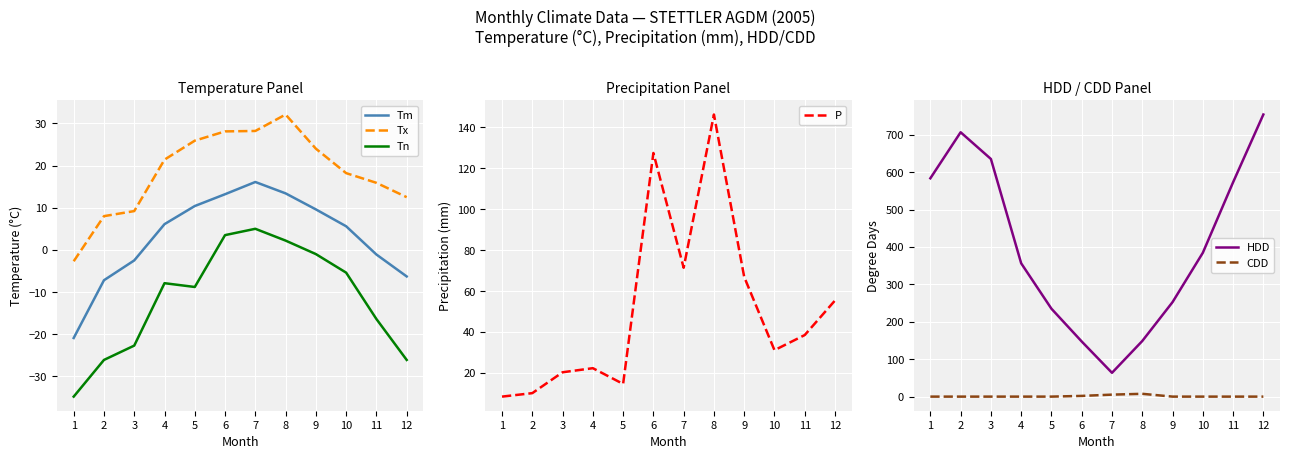

What are all the series names shown in the legend?

Tm, Tx, Tn, P, HDD, CDD